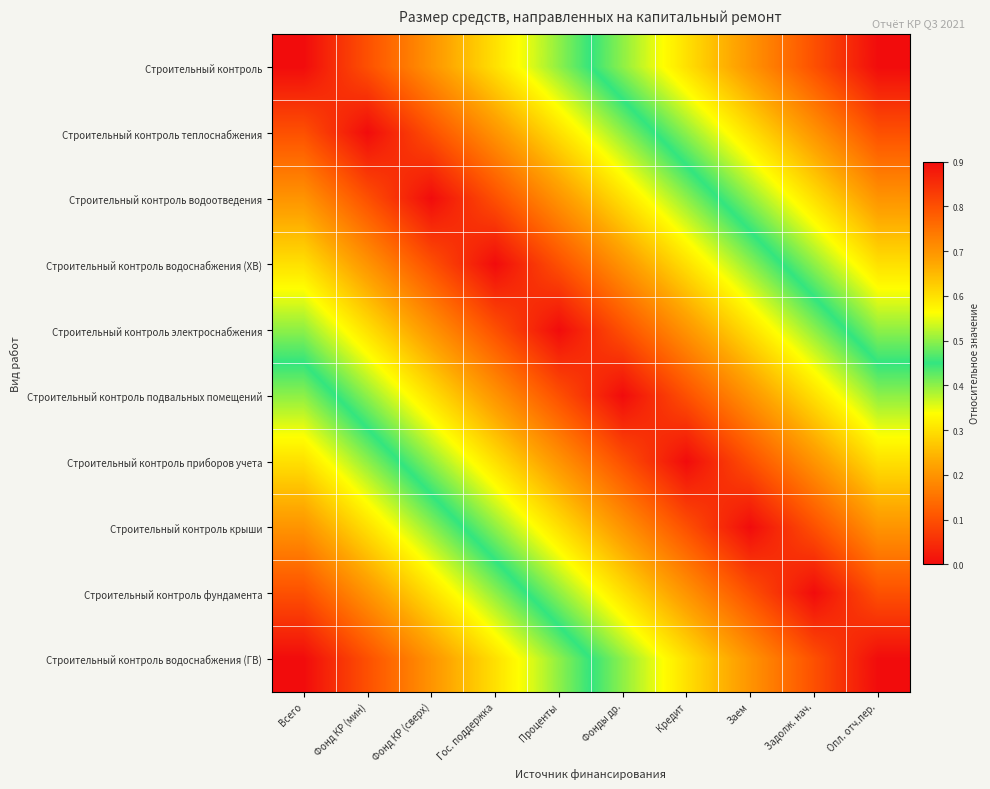

Reading right to left, list all the values displayed in this chart.

Строительный контроль: Опл. отч.пер.=0.9	Задолж. нач.=0.8	Заем=0.7	Кредит=0.6	Фонды др.=0.5	Проценты=0.4	Гос. поддержка=0.3	Фонд КР (сверх)=0.2	Фонд КР (мин)=0.1	Всего=0.0
Строительный контроль теплоснабжения: Опл. отч.пер.=0.8	Задолж. нач.=0.7	Заем=0.6	Кредит=0.5	Фонды др.=0.4	Проценты=0.3	Гос. поддержка=0.2	Фонд КР (сверх)=0.1	Фонд КР (мин)=0.0	Всего=0.1
Строительный контроль водоотведения: Опл. отч.пер.=0.7	Задолж. нач.=0.6	Заем=0.5	Кредит=0.4	Фонды др.=0.3	Проценты=0.2	Гос. поддержка=0.1	Фонд КР (сверх)=0.0	Фонд КР (мин)=0.1	Всего=0.2
Строительный контроль водоснабжения (ХВ): Опл. отч.пер.=0.6	Задолж. нач.=0.5	Заем=0.4	Кредит=0.3	Фонды др.=0.2	Проценты=0.1	Гос. поддержка=0.0	Фонд КР (сверх)=0.1	Фонд КР (мин)=0.2	Всего=0.3
Строительный контроль электроснабжения: Опл. отч.пер.=0.5	Задолж. нач.=0.4	Заем=0.3	Кредит=0.2	Фонды др.=0.1	Проценты=0.0	Гос. поддержка=0.1	Фонд КР (сверх)=0.2	Фонд КР (мин)=0.3	Всего=0.4
Строительный контроль подвальных помещений: Опл. отч.пер.=0.4	Задолж. нач.=0.3	Заем=0.2	Кредит=0.1	Фонды др.=0.0	Проценты=0.1	Гос. поддержка=0.2	Фонд КР (сверх)=0.3	Фонд КР (мин)=0.4	Всего=0.5
Строительный контроль приборов учета: Опл. отч.пер.=0.3	Задолж. нач.=0.2	Заем=0.1	Кредит=0.0	Фонды др.=0.1	Проценты=0.2	Гос. поддержка=0.3	Фонд КР (сверх)=0.4	Фонд КР (мин)=0.5	Всего=0.6
Строительный контроль крыши: Опл. отч.пер.=0.2	Задолж. нач.=0.1	Заем=0.0	Кредит=0.1	Фонды др.=0.2	Проценты=0.3	Гос. поддержка=0.4	Фонд КР (сверх)=0.5	Фонд КР (мин)=0.6	Всего=0.7
Строительный контроль фундамента: Опл. отч.пер.=0.1	Задолж. нач.=0.0	Заем=0.1	Кредит=0.2	Фонды др.=0.3	Проценты=0.4	Гос. поддержка=0.5	Фонд КР (сверх)=0.6	Фонд КР (мин)=0.7	Всего=0.8
Строительный контроль водоснабжения (ГВ): Опл. отч.пер.=0.0	Задолж. нач.=0.1	Заем=0.2	Кредит=0.3	Фонды др.=0.4	Проценты=0.5	Гос. поддержка=0.6	Фонд КР (сверх)=0.7	Фонд КР (мин)=0.8	Всего=0.9